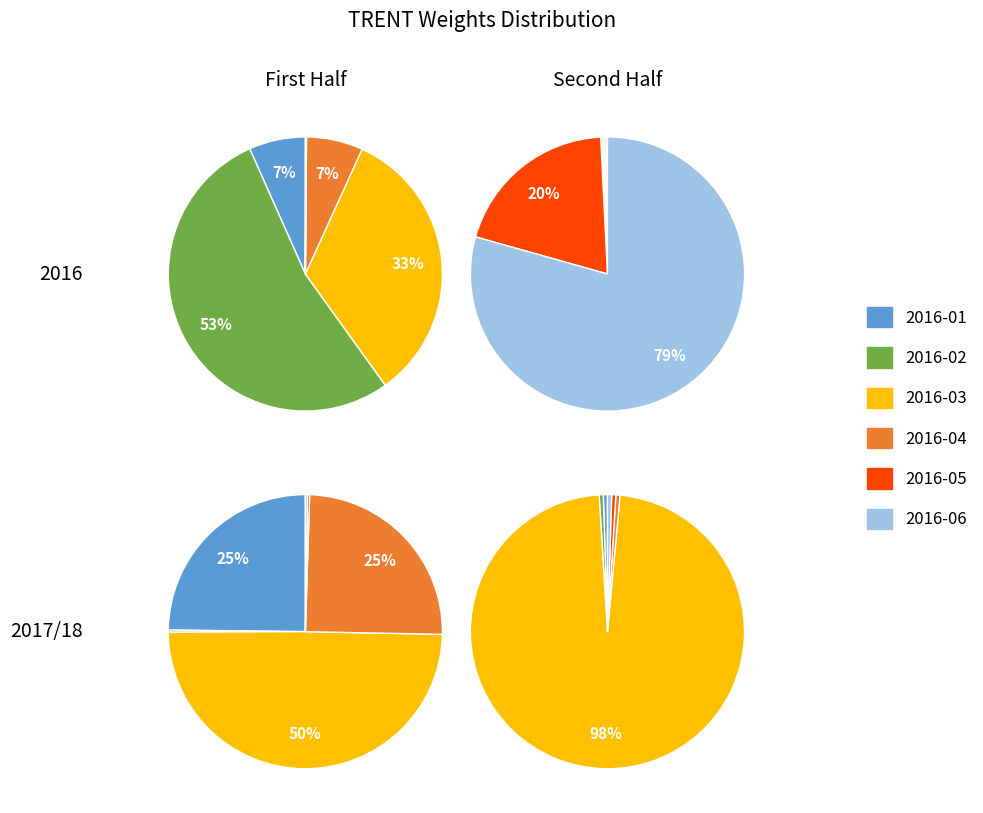

What is the largest slice in the pie chart?

2016-02